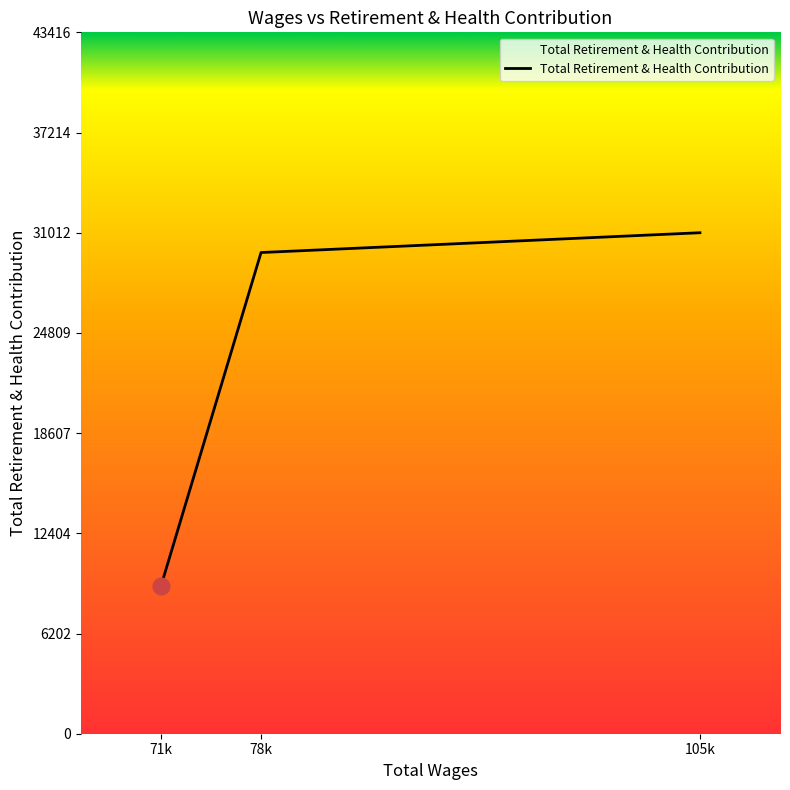

The value at 105k is 31012. True or false?

True